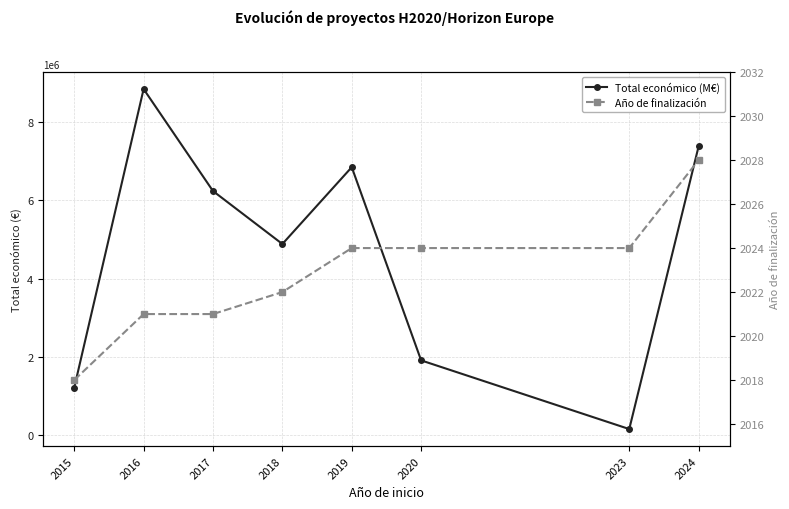

What are all the series names shown in the legend?

Total económico (M€), Año de finalización